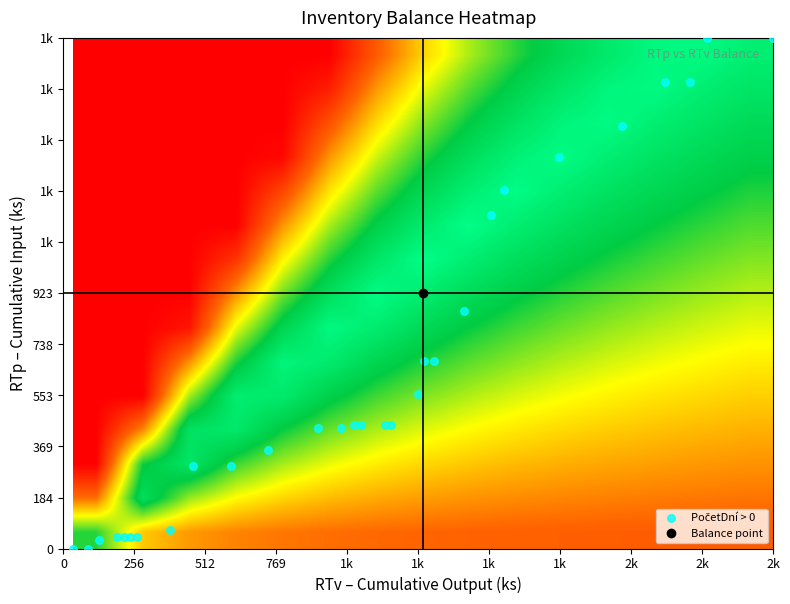

Reading left to right, transcribe all the data shown in this chart.

0: 36	88	88	130	130	194	218	242	266	386	386	386	469	607	739	739	919	1003	1003	1051	1075	1160	1184	1280	1304	1340	1448	1448	1544	1544	1592	1790	2018	2018	2174	2264	2264	2324	2564
Príjem: 0	0	30	0	10	0	0	0	0	27	42	78	110	0	60	80	0	0	10	0	0	0	0	110	120	0	180	348	0	90	0	120	110	1	160	0	160	0	0
Výdaj: 36	52	0	42	0	64	24	24	24	120	0	0	83	138	132	0	180	84	0	48	24	85	24	96	24	36	108	0	96	0	48	198	228	0	156	90	0	60	240
RTv: 36	88	88	130	130	194	218	242	266	386	386	386	469	607	739	739	919	1003	1003	1051	1075	1160	1184	1280	1304	1340	1448	1448	1544	1544	1592	1790	2018	2018	2174	2264	2264	2324	2564
RTp: 0	0	30	30	40	40	40	40	40	67	109	187	297	297	357	437	437	437	447	447	447	447	447	557	677	677	857	1205	1205	1295	1295	1415	1525	1526	1686	1686	1846	1846	1846
PočetDní: 11	55	0	56	0	63	56	49	43	49	0	0	33	28	27	0	25	21	0	14	12	11	8	9	12	11	10	0	13	0	11	10	14	0	10	14	0	9	12